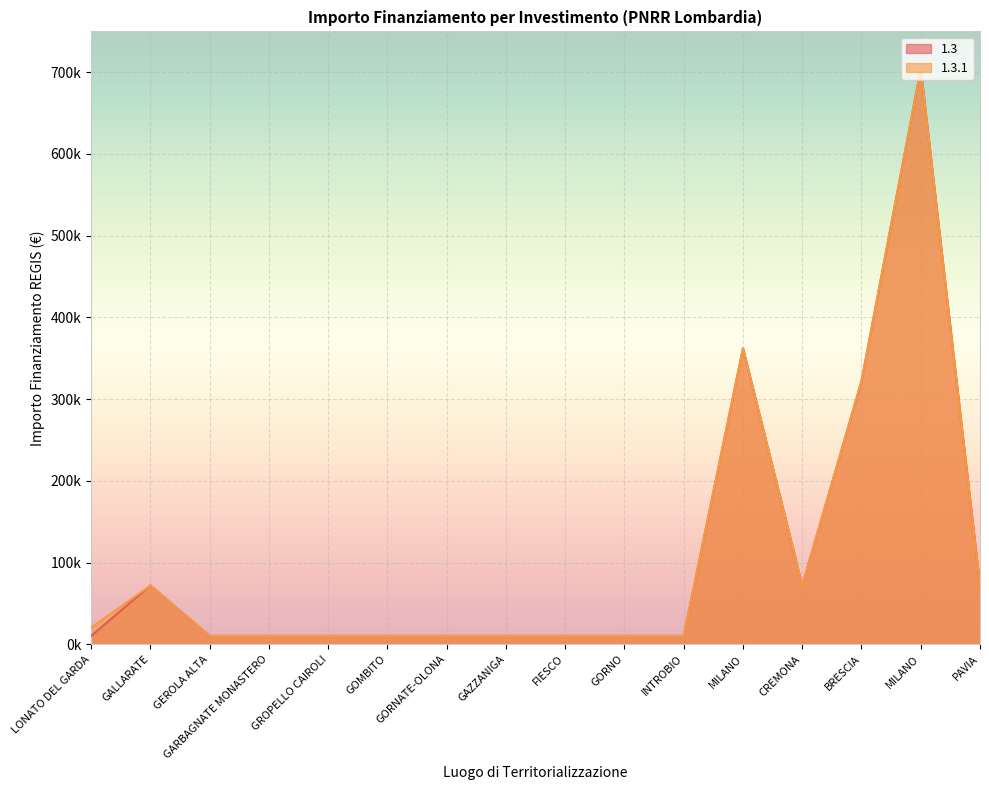

What is the sum of all 1.3 values?

1705959.0